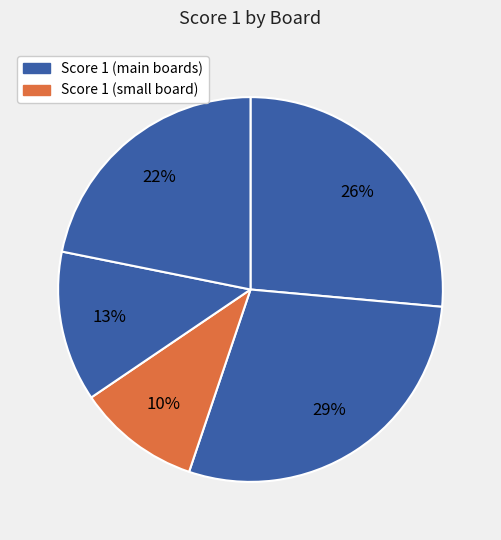

Count the number of slices in the pie.

5